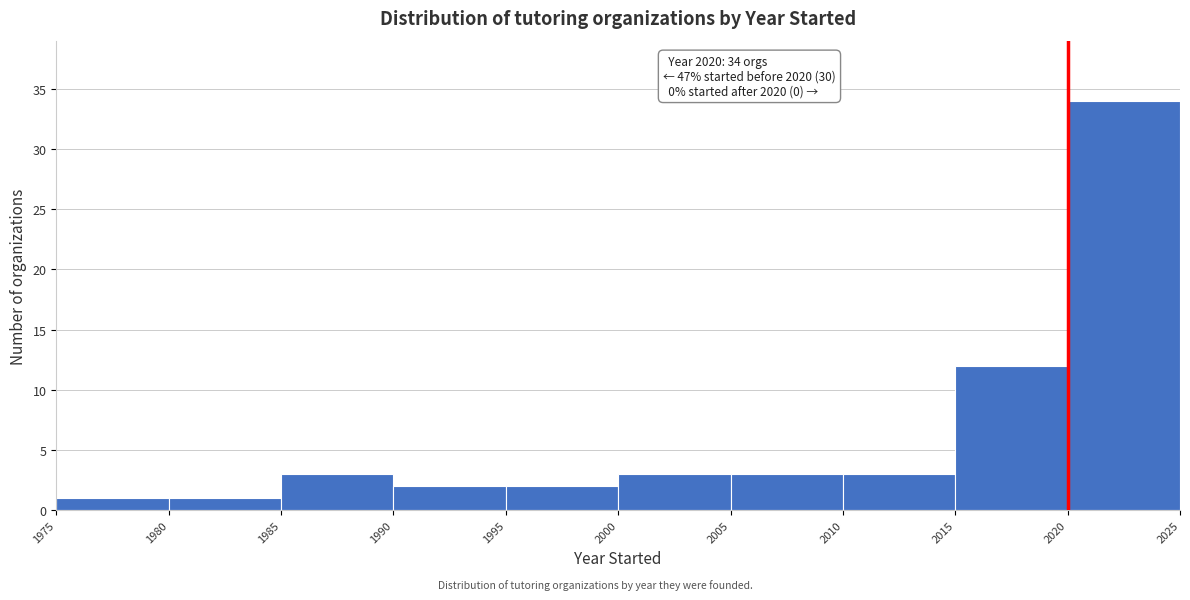

Over which range of the x-axis is the bar tallest?

2020 to 2025